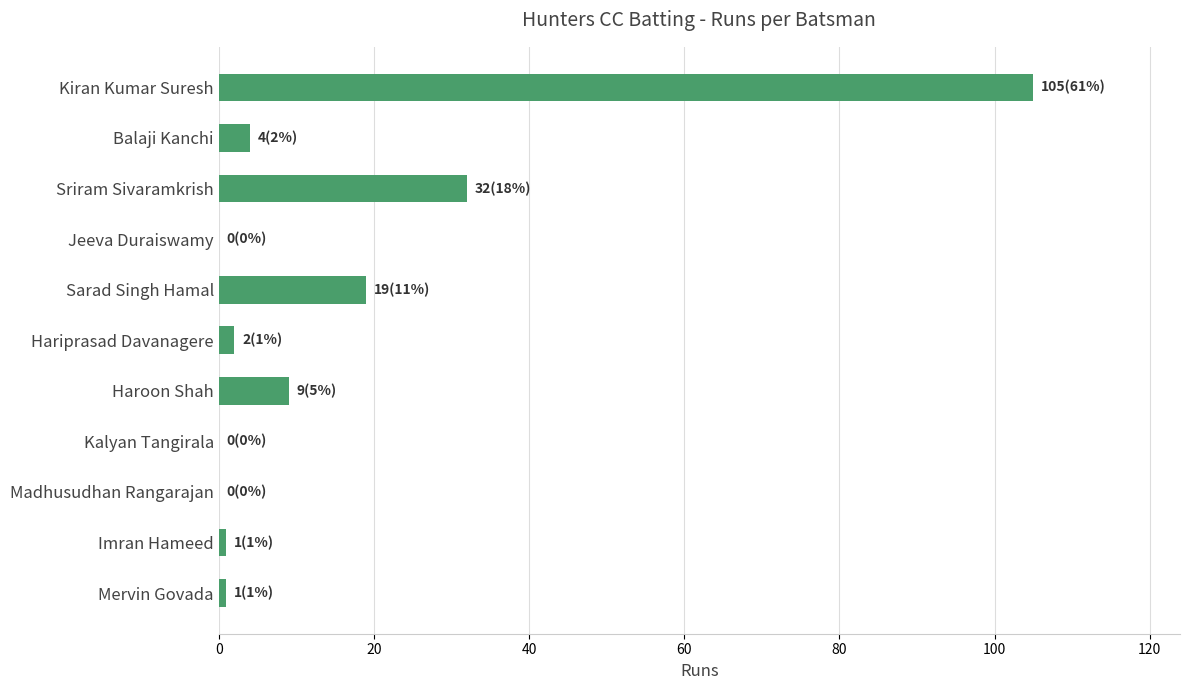

What is the sum of all values?

173